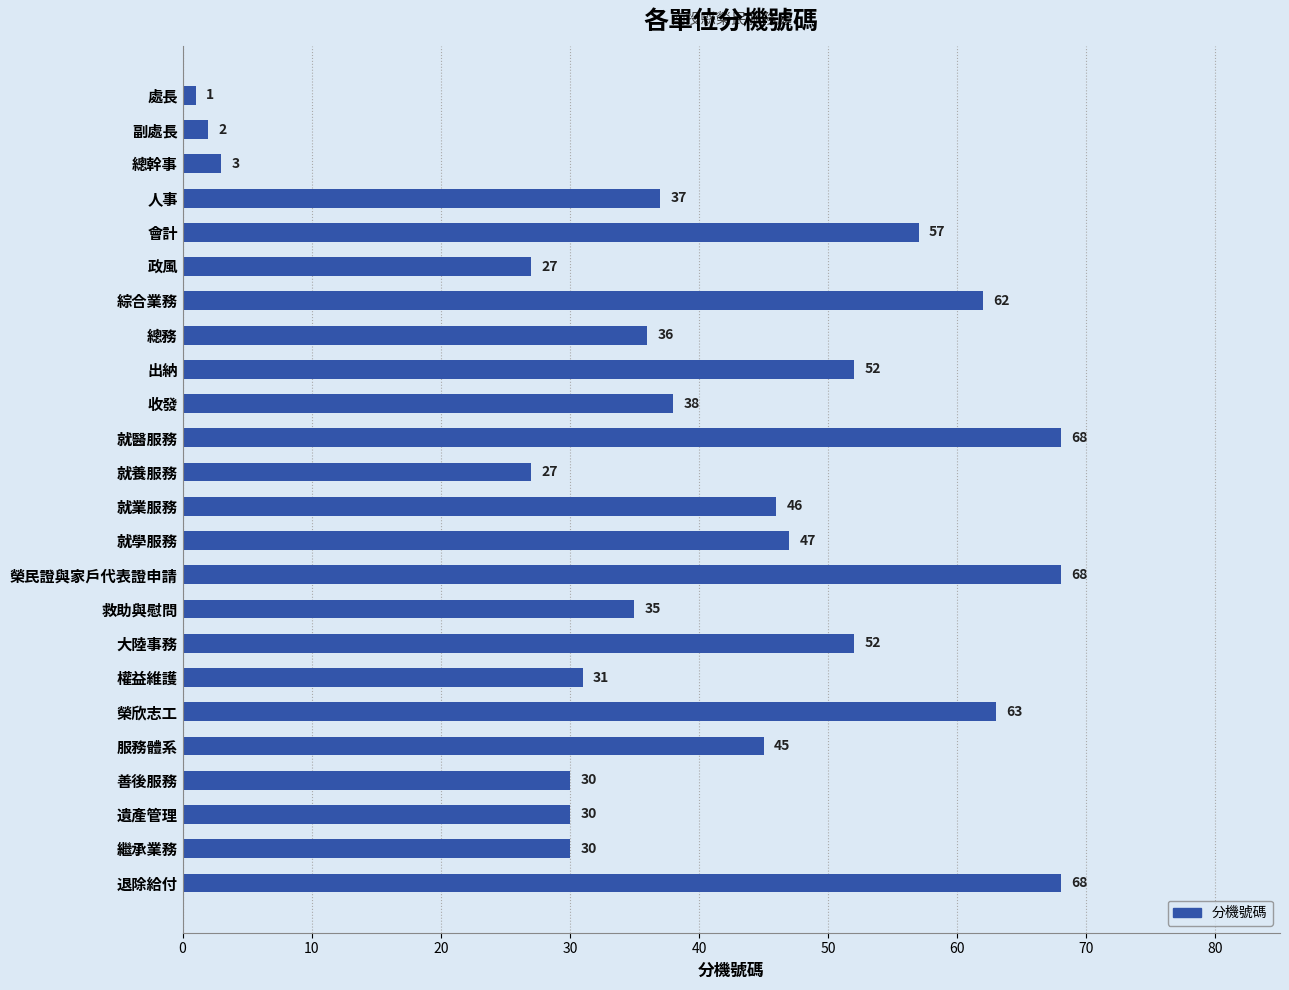

Does the chart contain stacked bars?

No